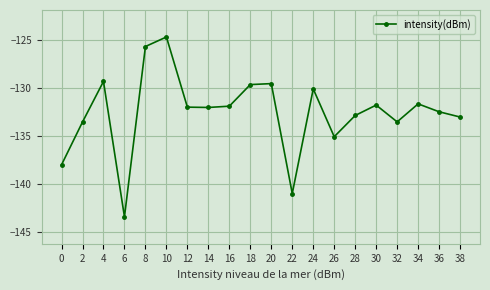

What is the value of the 20th point from the left?

-133.1